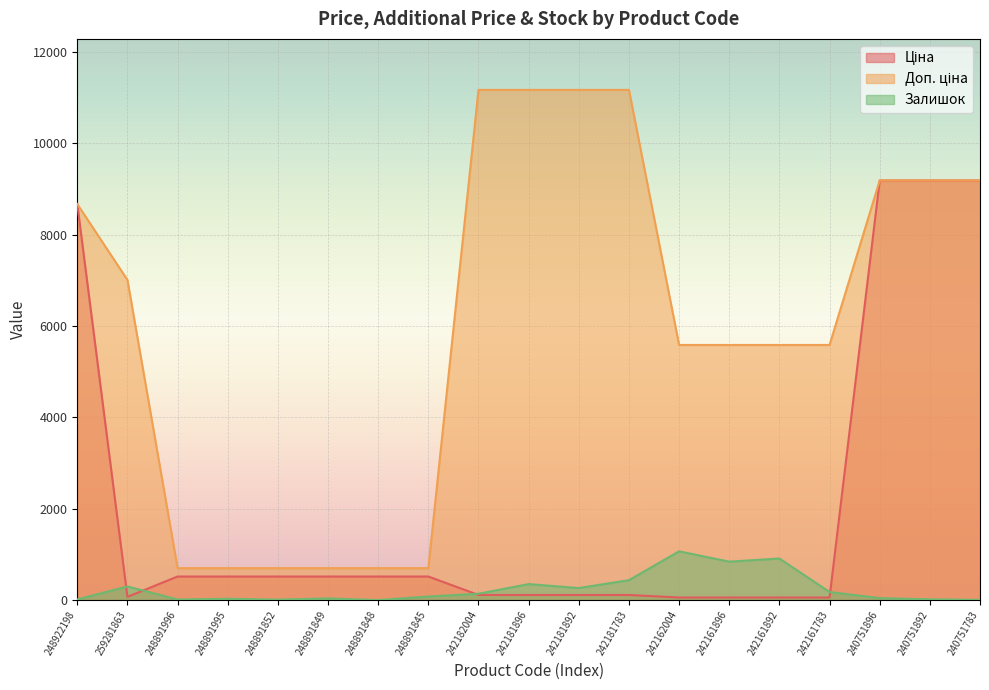

Is the value of Залишок at 248891845 greater than the value of Ціна at 248891996?

No